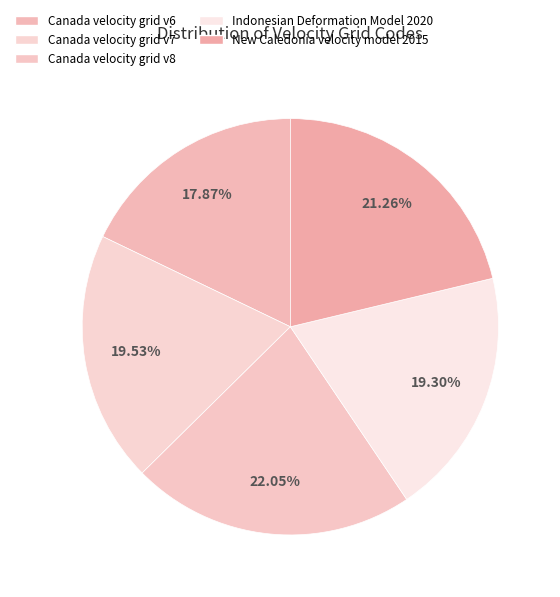

What percentage is the Canada velocity grid v8 slice, to the nearest percent?

22%